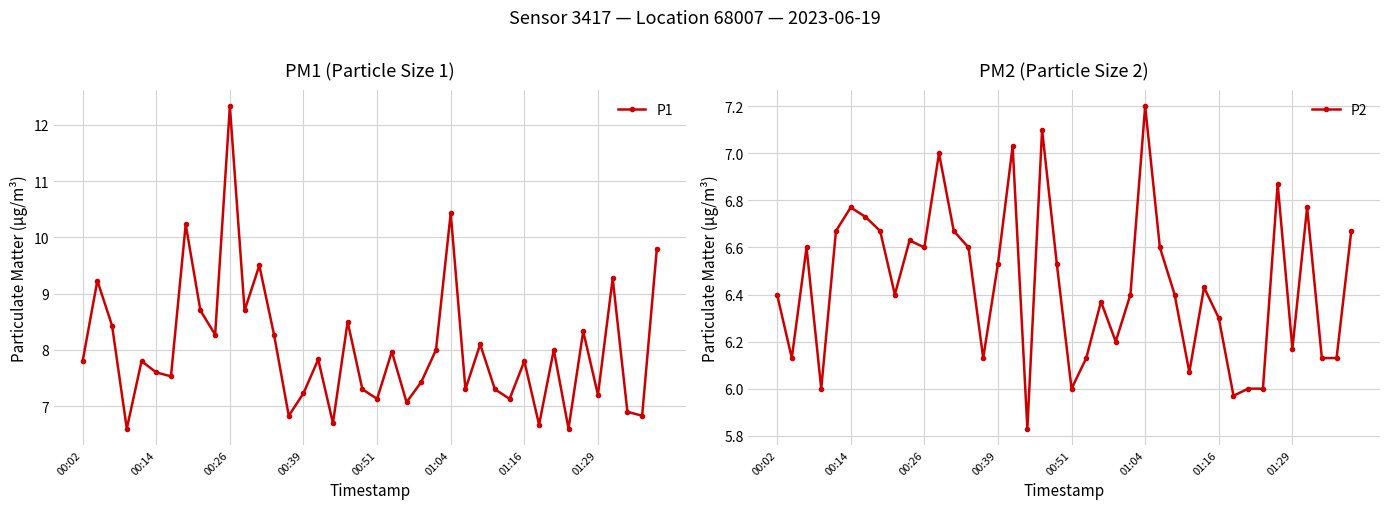

What are all the series names shown in the legend?

P1, P2